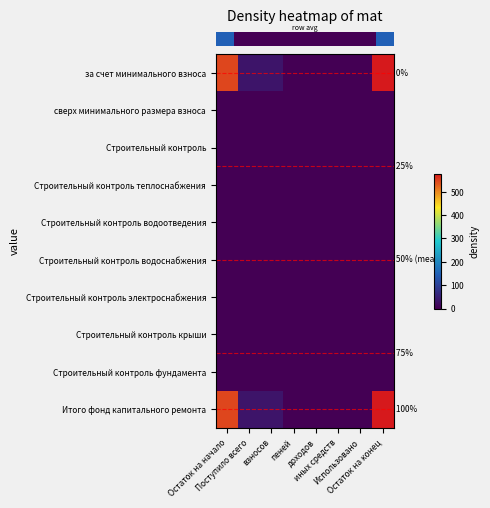

How many data points does each series have?

8